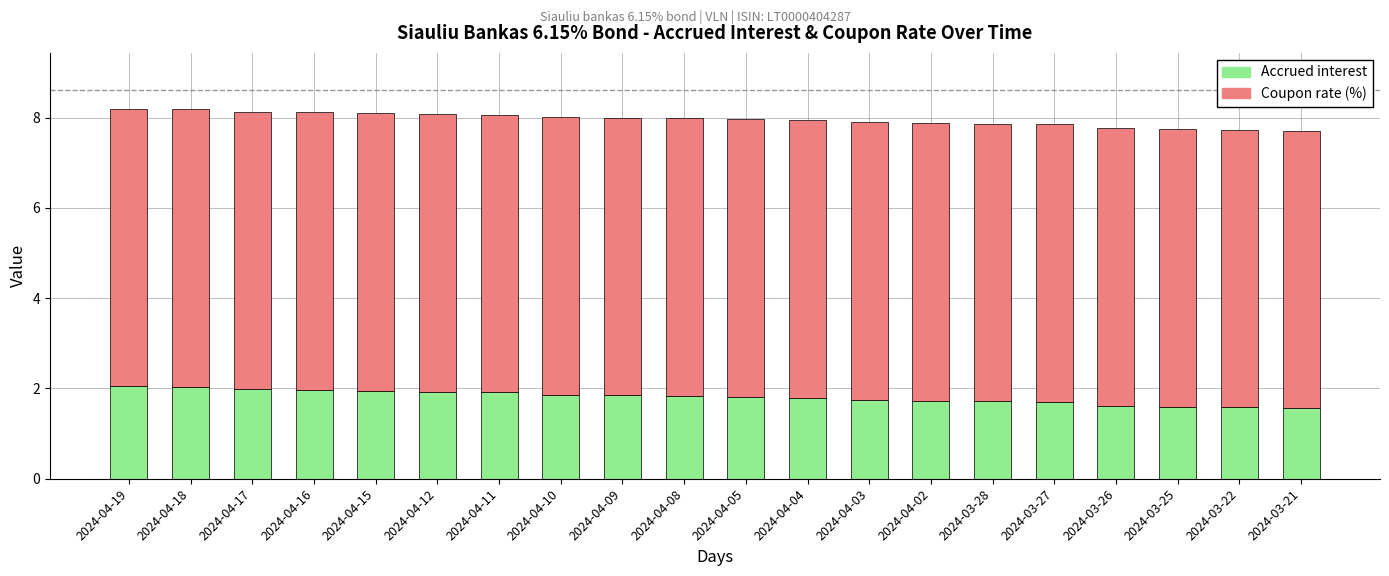

True or false: Accrued interest has a value of 2.9 at 2024-04-12.

False